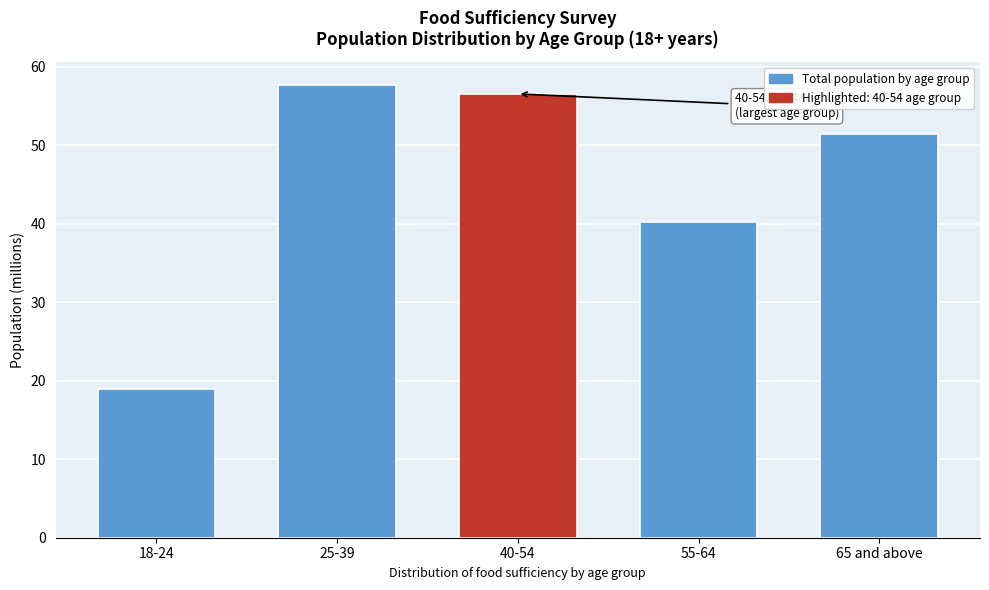

Reading left to right, extract all data points from this chart.

18-24=18.9	25-39=57.7	40-54=56.5	55-64=40.2	65 and above=51.5